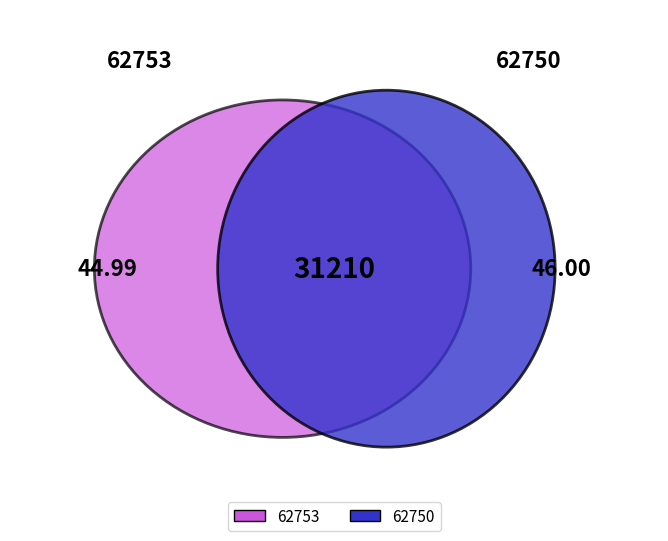

To the nearest percent, what is the combined percentage of 62750 and 62753?

100%